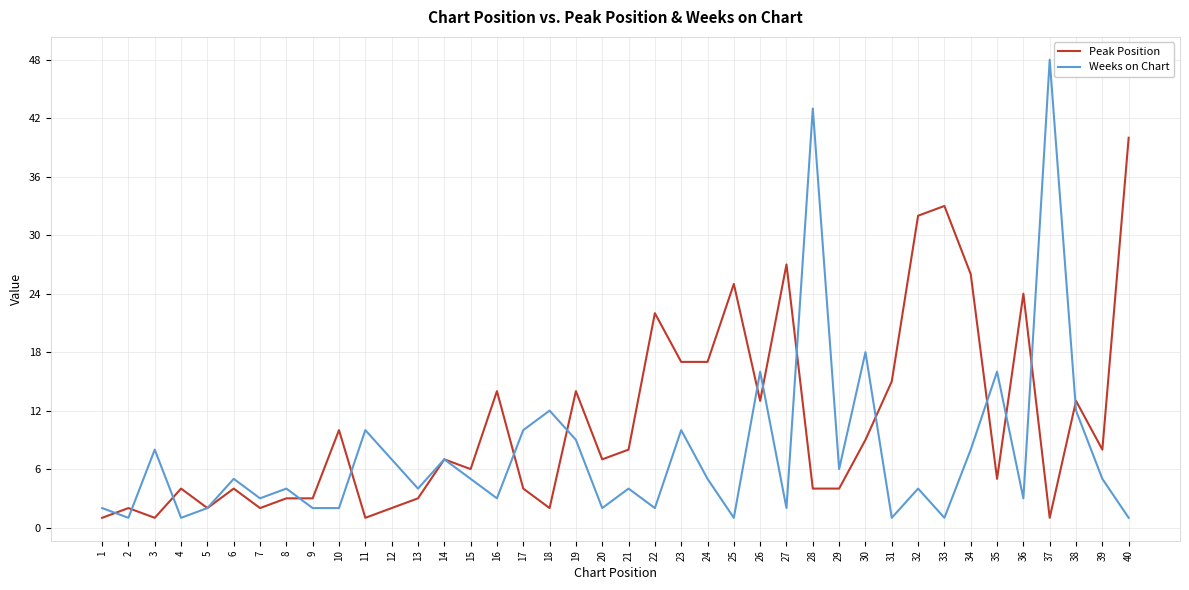

What is the sum of the Peak Position values at 19 and 14?

21